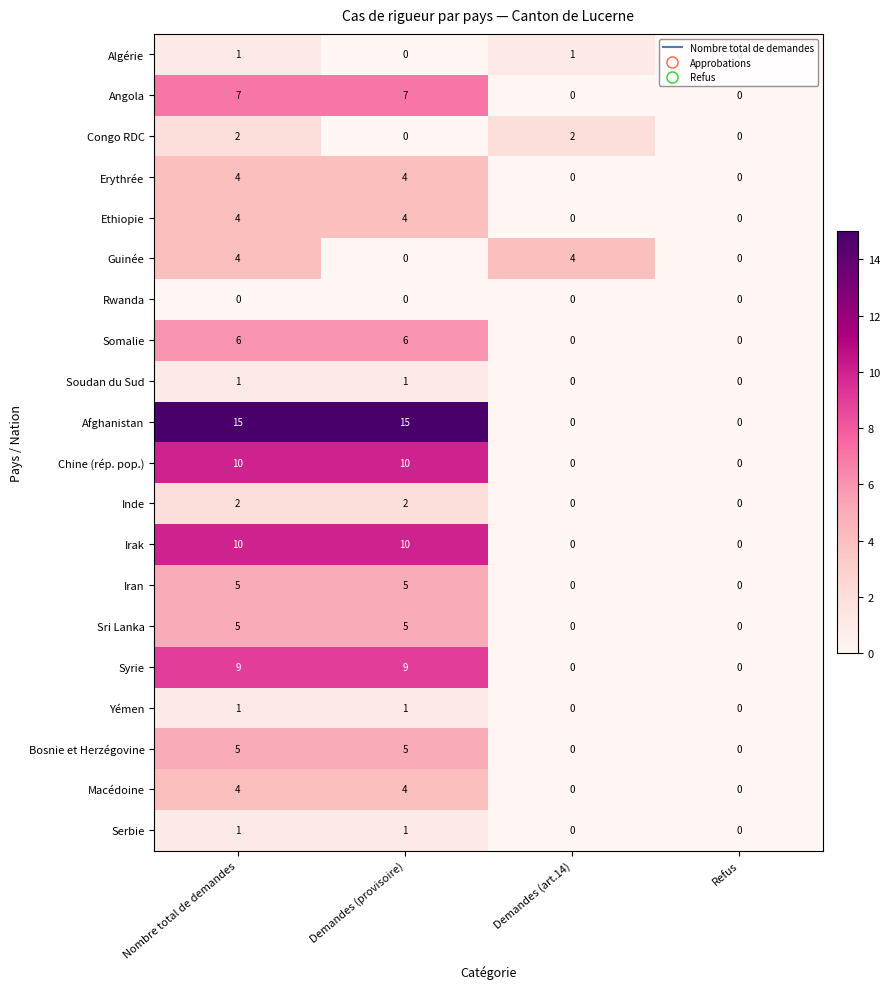

How many categories are shown in the chart?

4